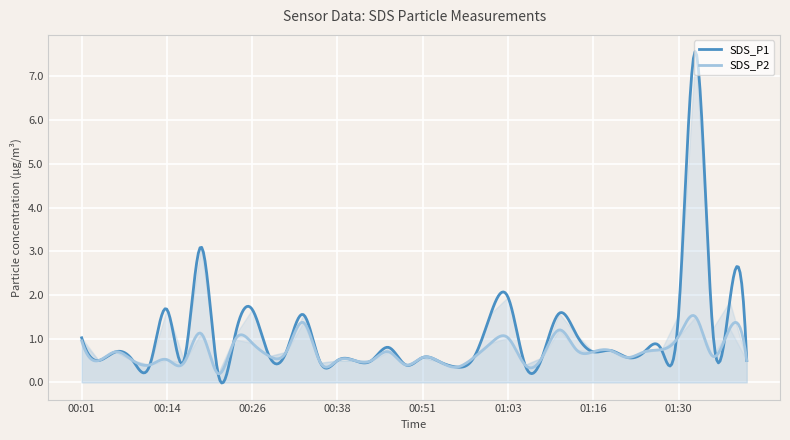

Which series changed the most between 00:33 and 01:05?

SDS_P1